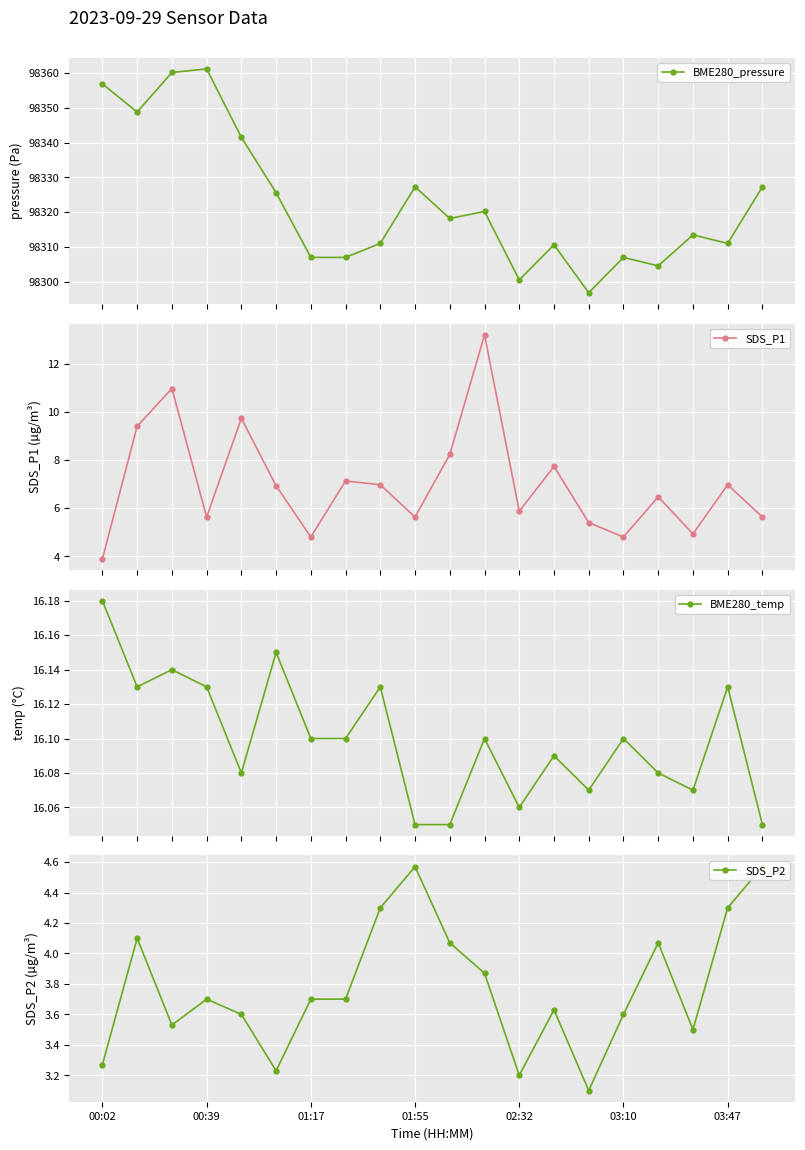

What is the value of the BME280_pressure point at the 6th from the left?

98325.6